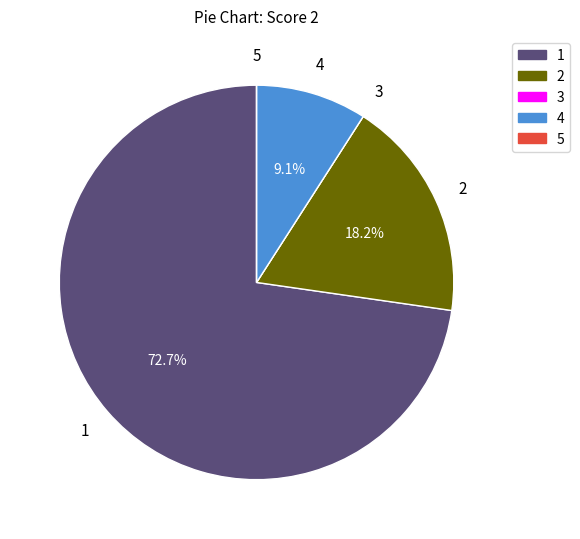

What portion of the pie excludes 2?

81.8%